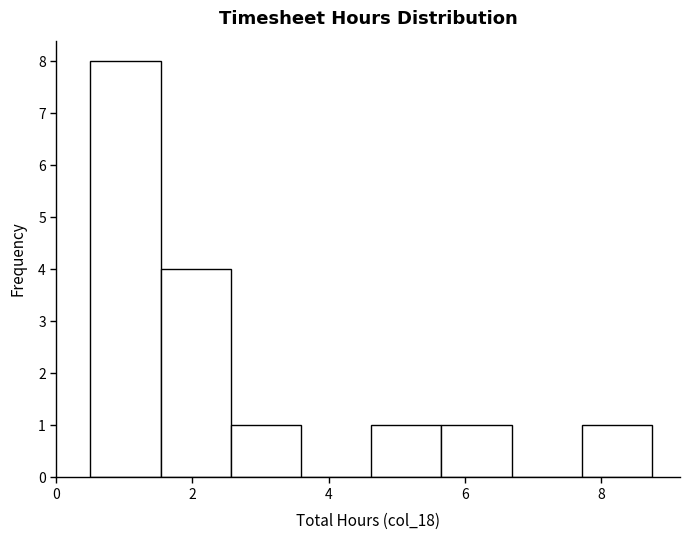

Reading left to right, list every bar in this chart as the range it spans on the x-axis followed by its height. Neither the bar edges nor the heights are printed on the chart, so give them approximately, as read against the axes.

0.6 to 1.6: 8
1.6 to 2.6: 4
2.6 to 3.6: 1
3.6 to 4.6: 0
4.6 to 5.6: 1
5.6 to 6.6: 1
6.6 to 7.8: 0
7.8 to 8.8: 1